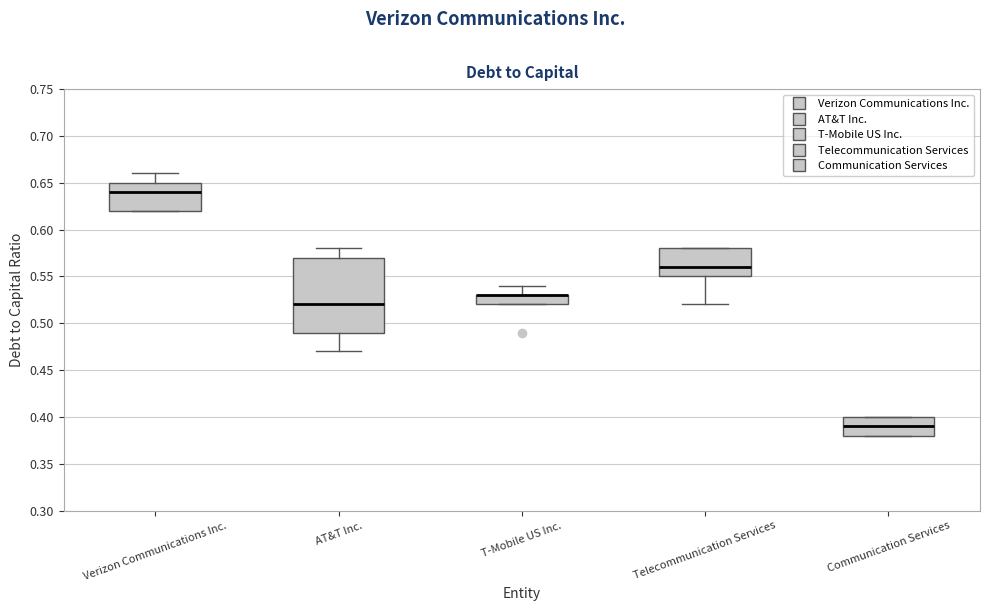

Reading left to right, read every box against the y-axis: the position of its median line, the range the box covers, and the ends of its whiskers. The values are not printed on the chart, so give them approximately, as read against the axis.

Verizon Communications Inc.: median 0.64, box 0.62 to 0.65, whiskers 0.62 to 0.66
AT&T Inc.: median 0.52, box 0.49 to 0.57, whiskers 0.47 to 0.58
T-Mobile US Inc.: median 0.53 (drawn on the box's upper edge), box 0.52 to 0.53, whiskers 0.52 to 0.54
Telecommunication Services: median 0.56, box 0.55 to 0.58, whiskers 0.52 to 0.58
Communication Services: median 0.39, box 0.38 to 0.40, whiskers 0.38 to 0.40